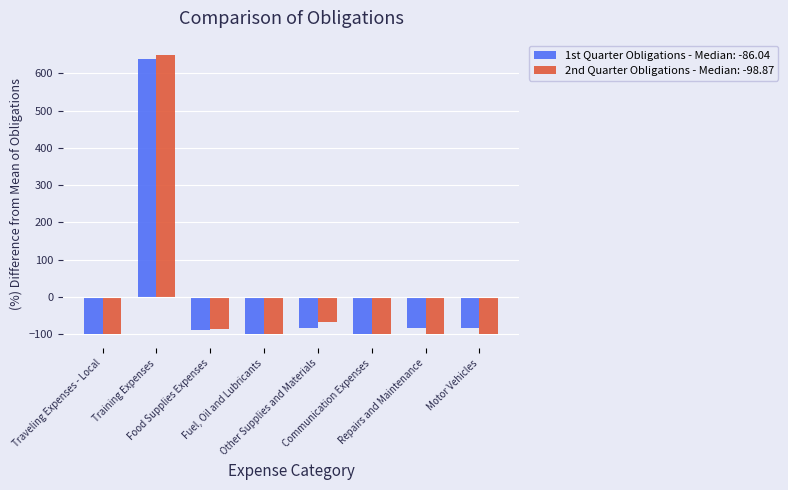

Does the chart contain stacked bars?

No